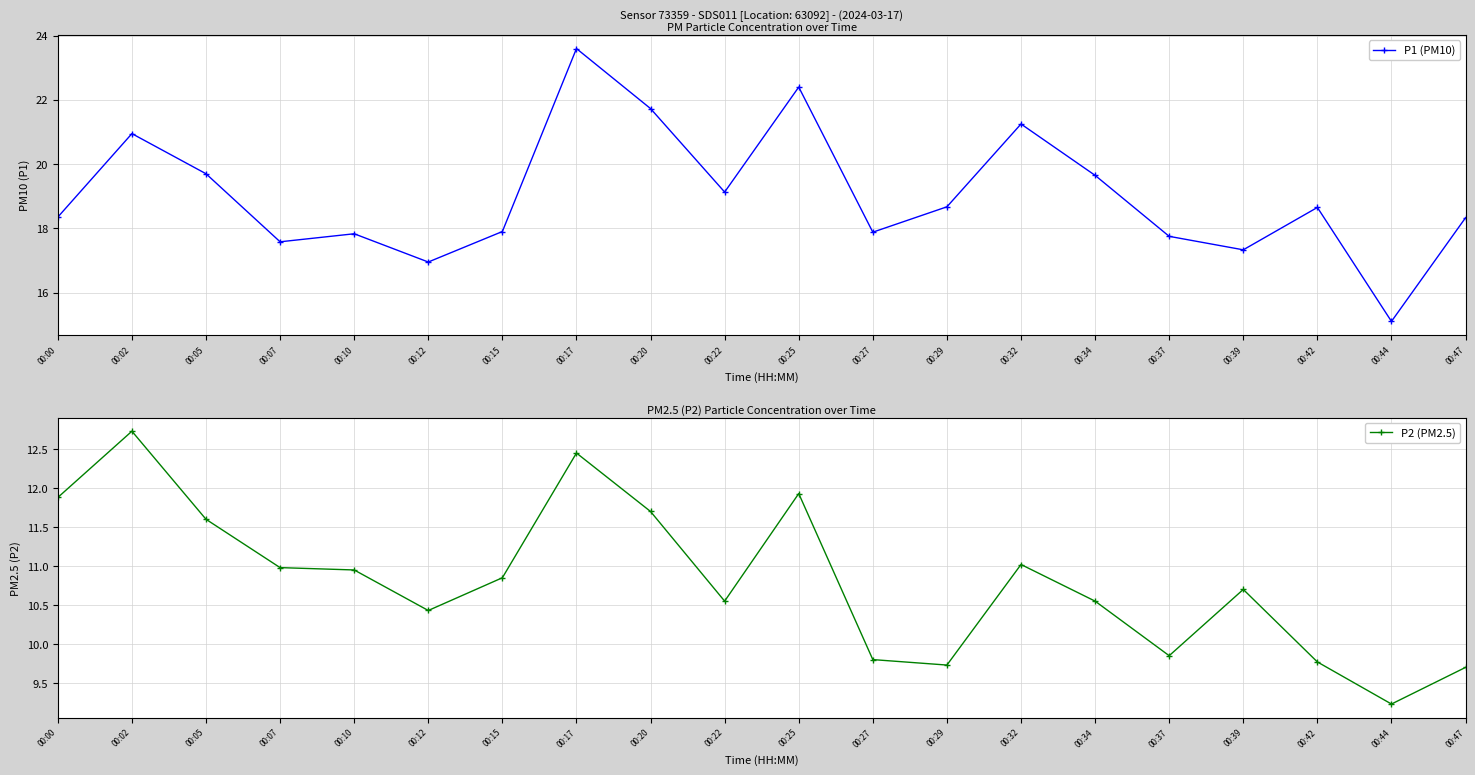

Reading left to right, what are all the values shown in this chart?

P1 (PM10): 18.4	20.9	19.7	17.6	17.8	16.9	17.9	23.6	21.7	19.1	22.4	17.9	18.7	21.2	19.6	17.8	17.3	18.6	15.1	18.3
P2 (PM2.5): 11.9	12.7	11.6	11.0	10.9	10.4	10.8	12.4	11.7	10.6	11.9	9.8	9.7	11.0	10.6	9.8	10.7	9.8	9.2	9.7